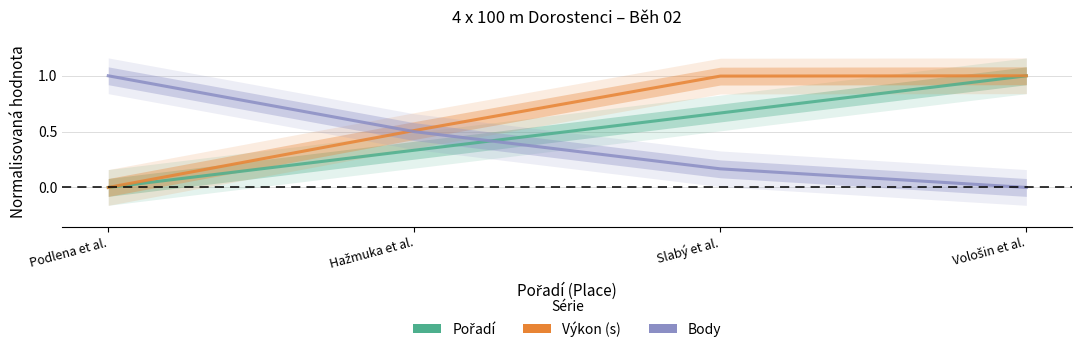

At Slabý et al., list the series in order from smallest to largest.

Body, Pořadí, Výkon